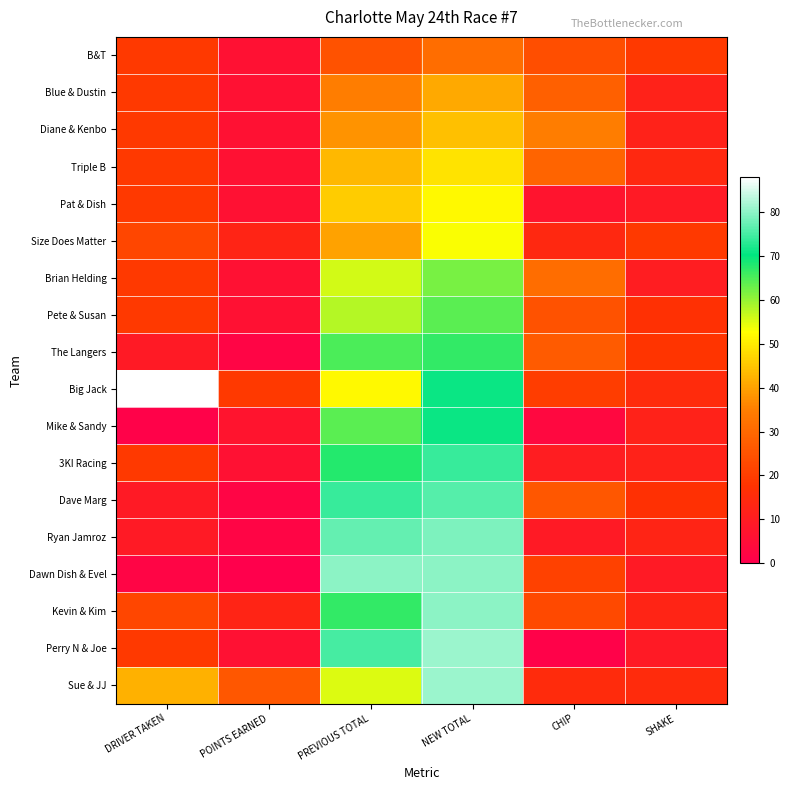

Between DRIVER TAKEN and CHIP, which series saw the biggest shift?

Big Jack